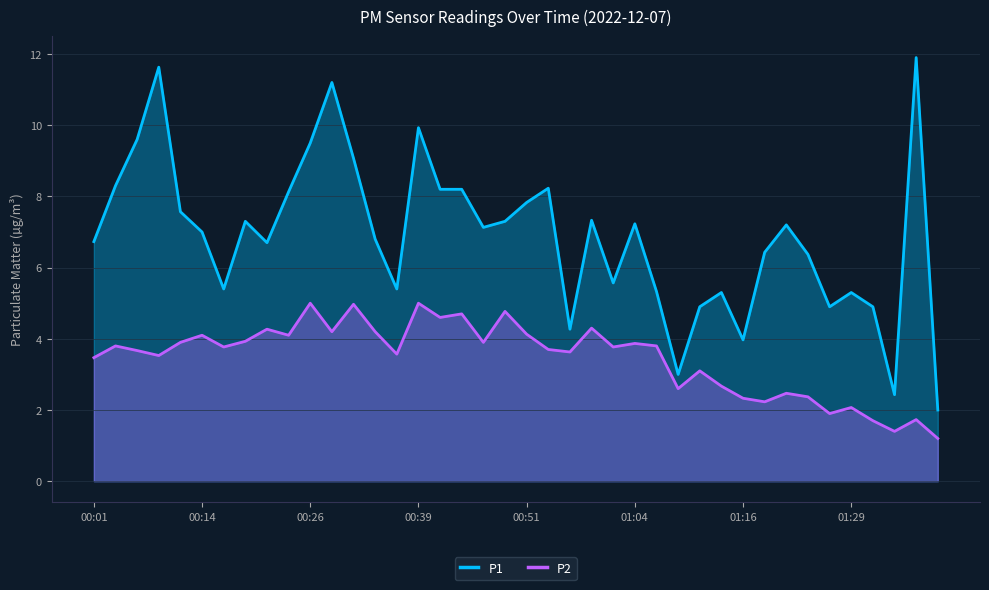

What is the value of the P1 point at the 32nd from the left?

6.4